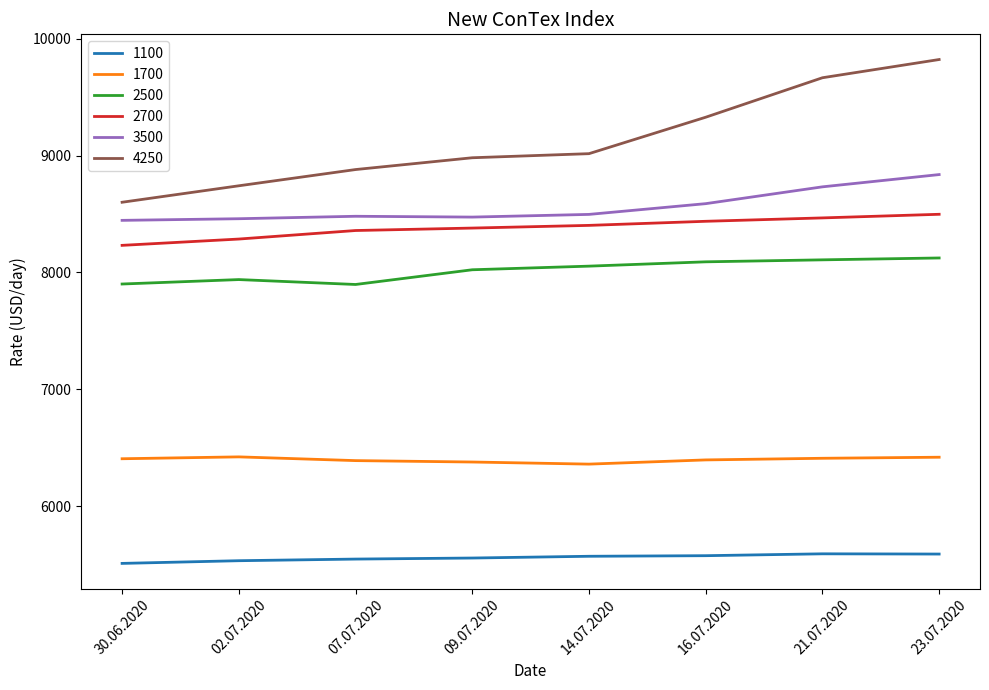

What is the sum of the 2700 values at 16.07.2020 and 09.07.2020?

16818